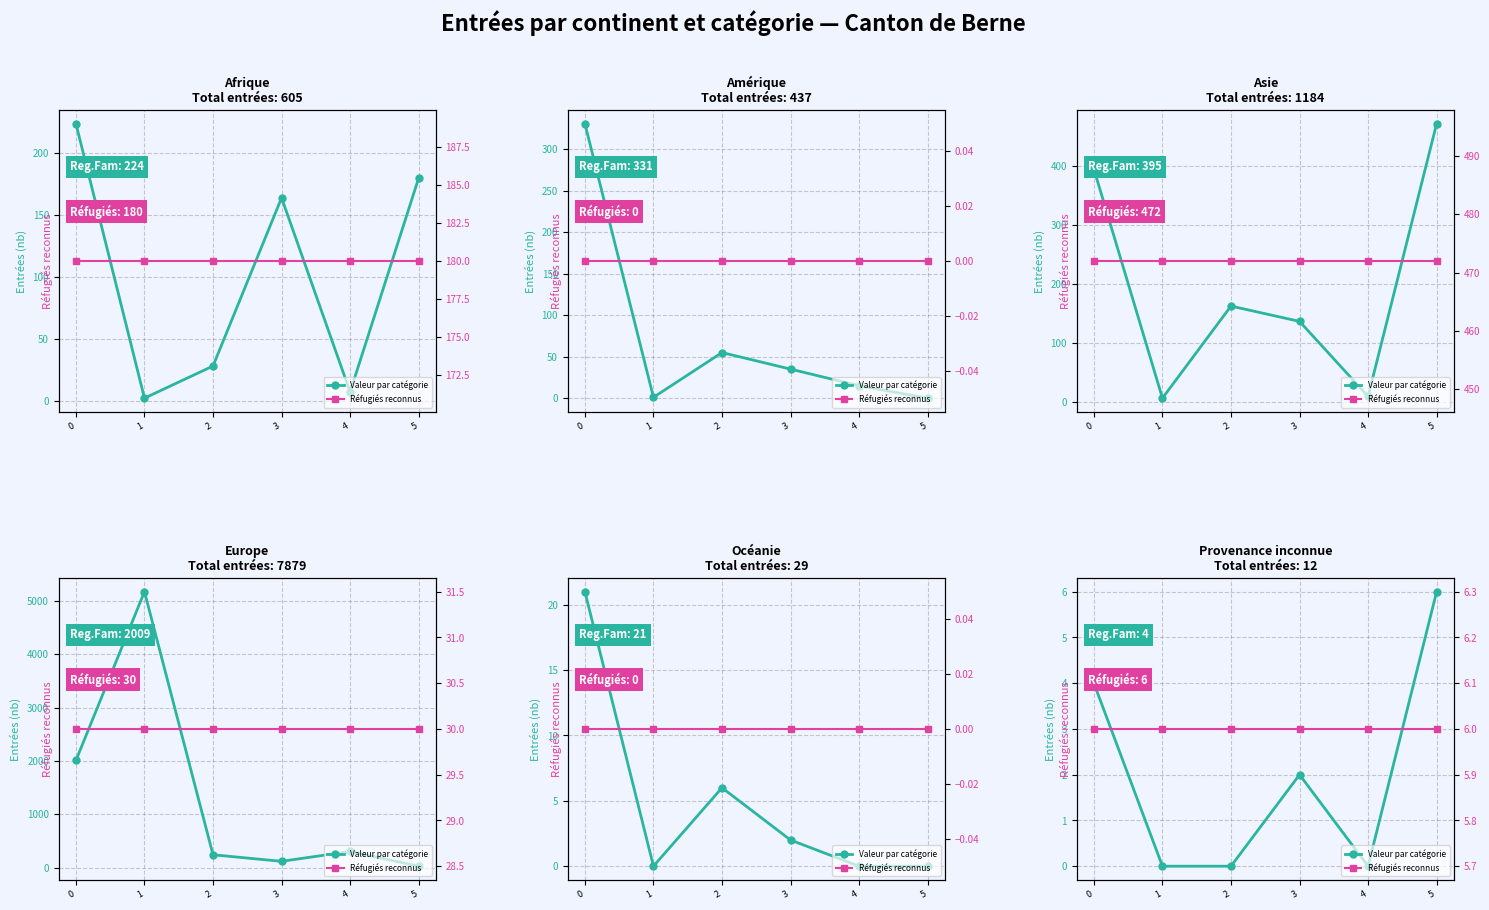

The Réfugiés reconnus series shows 3 at 0. True or false?

False